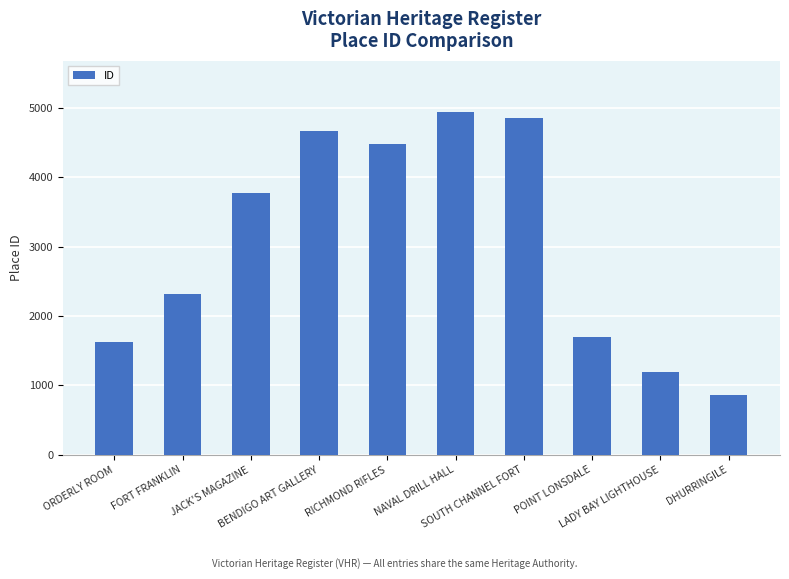

Does the chart contain any negative values?

No